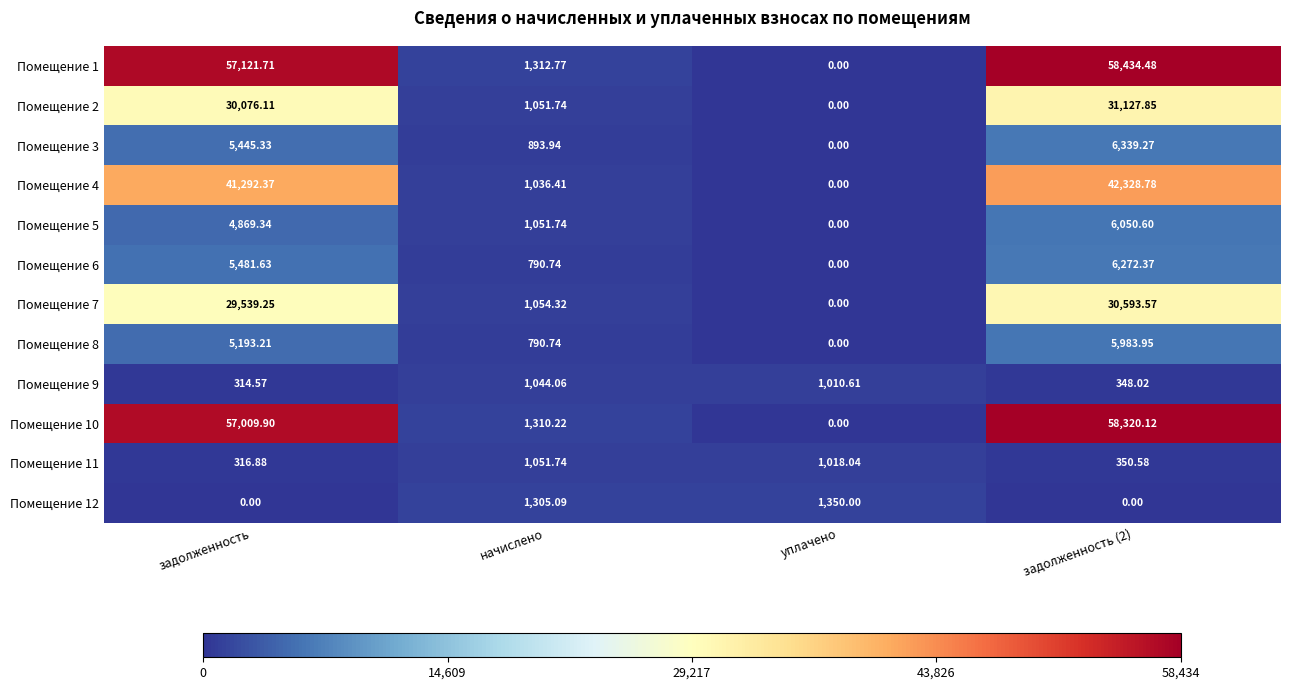

At which label does Помещение 5 first exceed 4869?

задолженность